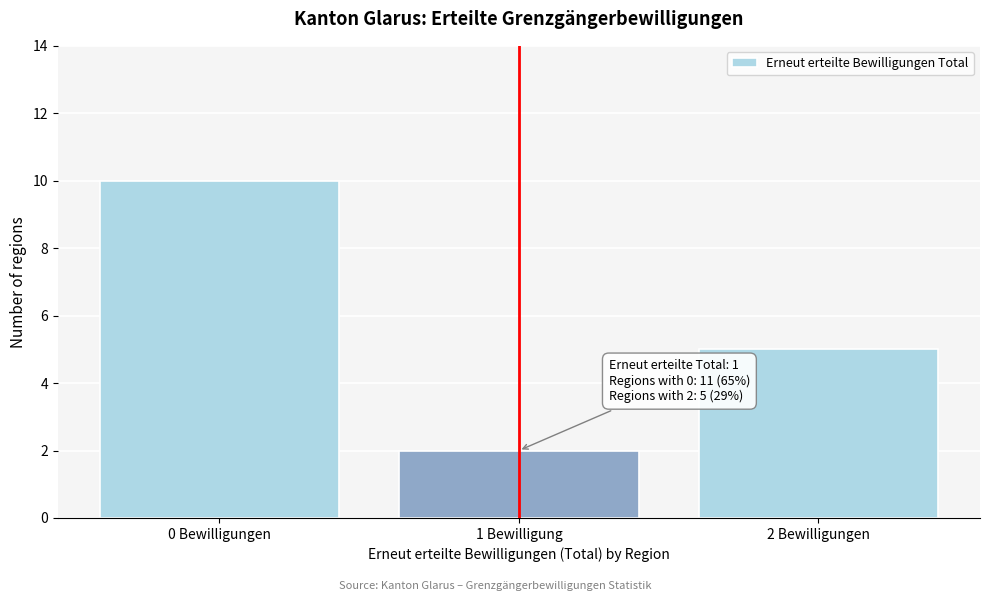

Reading left to right, extract all data points from this chart.

0 Bewilligungen=10	1 Bewilligung=2	2 Bewilligungen=5